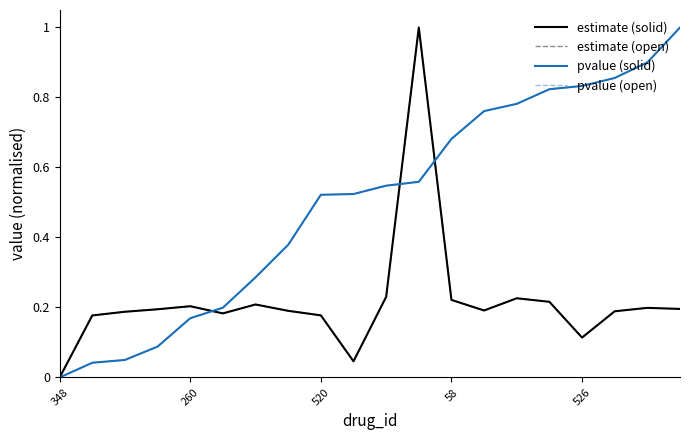

Does the chart display data point markers on the line(s)?

No